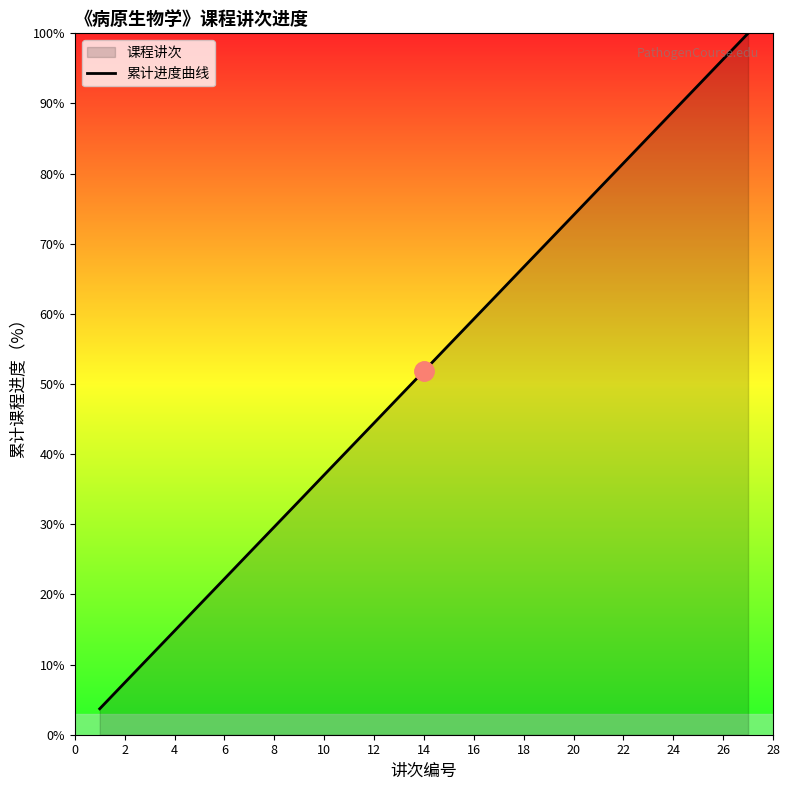

The value at 12 is 44.4. True or false?

True